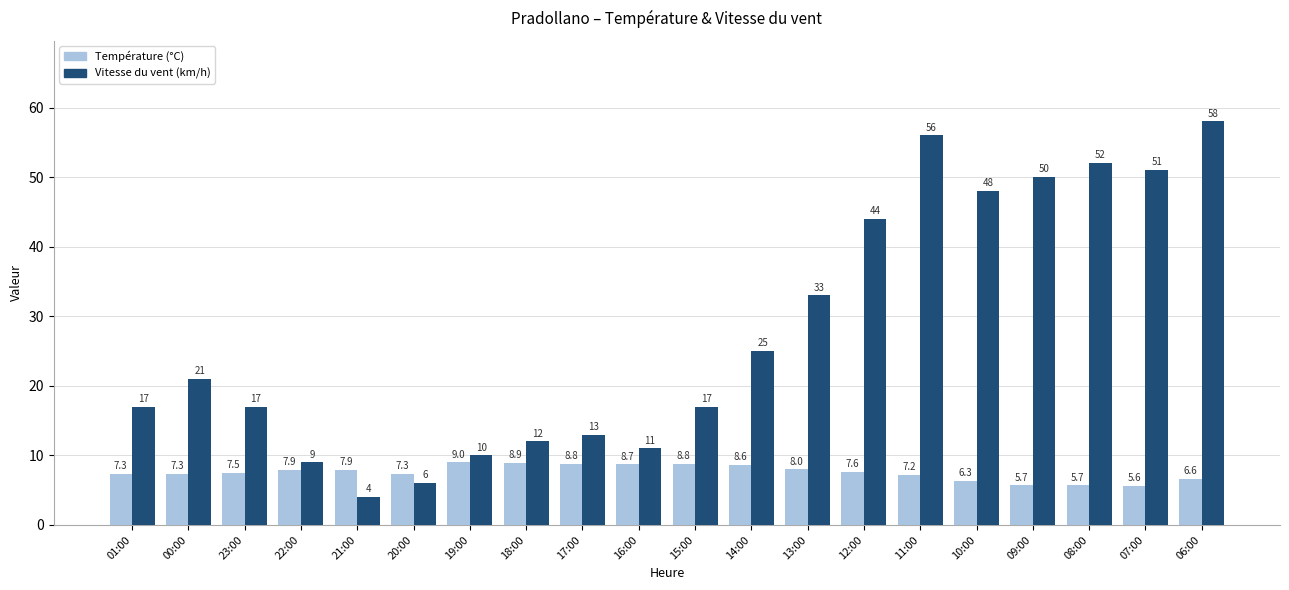

At which category does the chart reach its peak across all series?

06:00